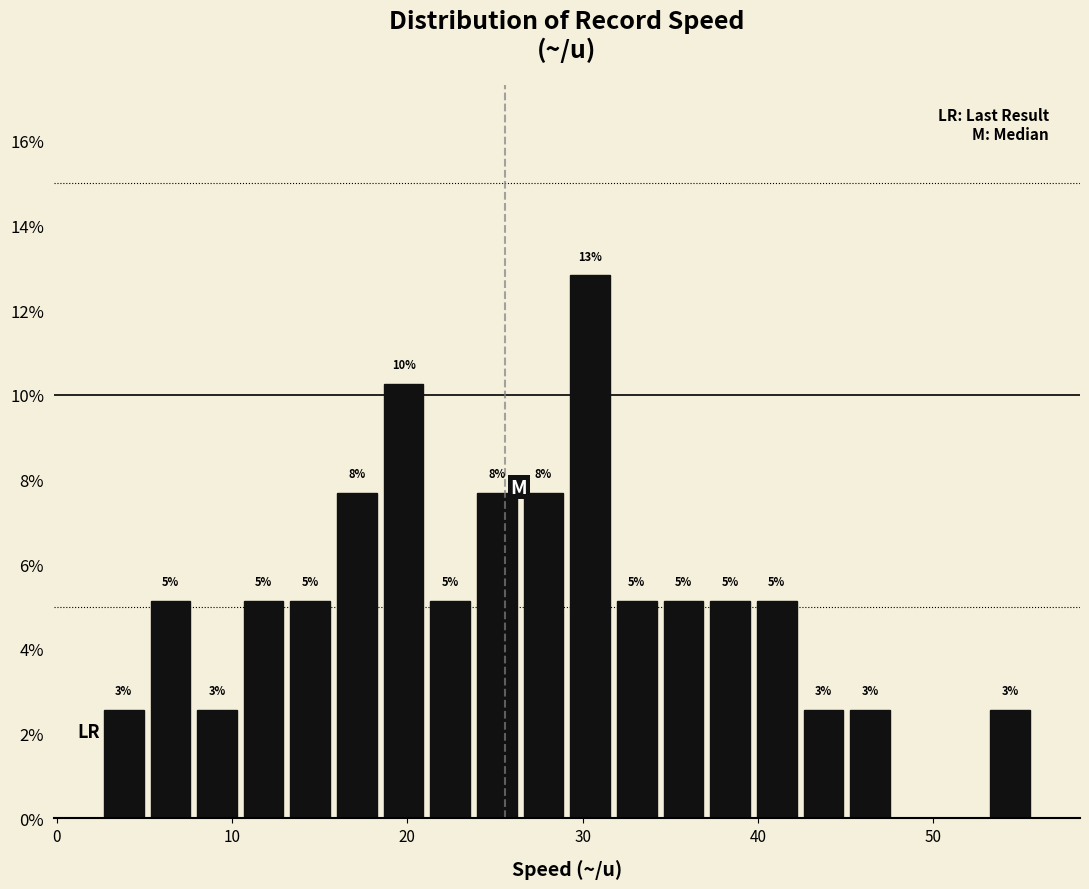

Around what value on the x-axis is the tallest bar? Give the approximate position of its centre, as read against the axis.

30